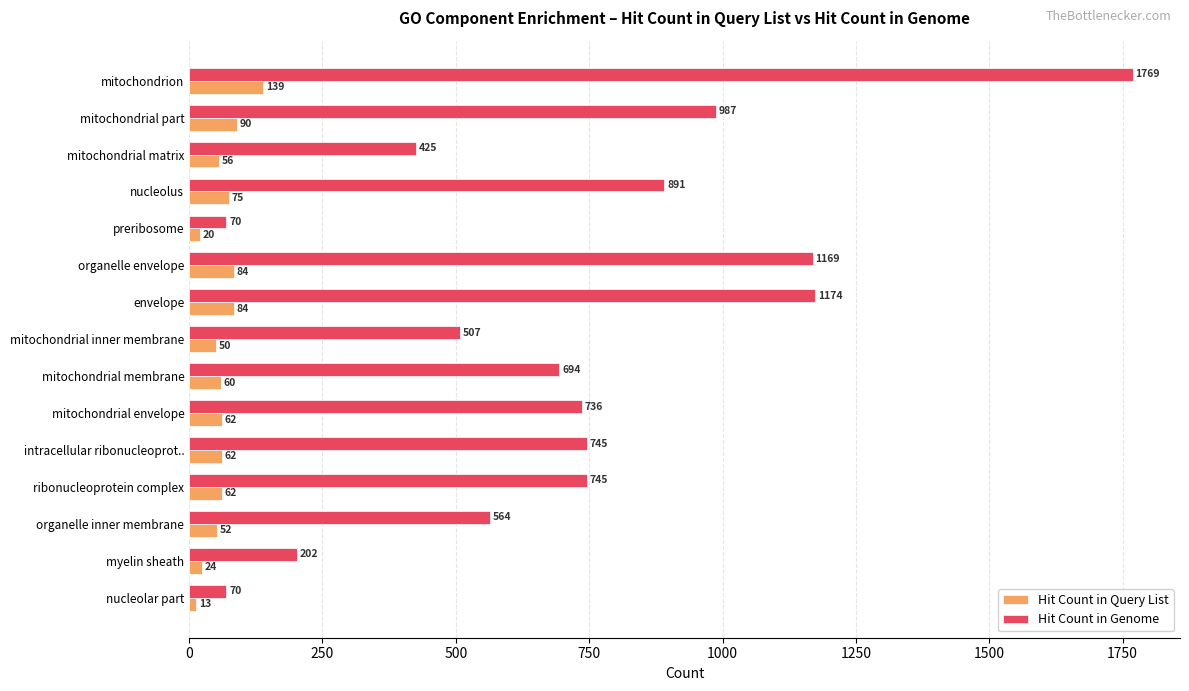

Rank the series by their average value, from lowest to highest.

Hit Count in Query List, Hit Count in Genome